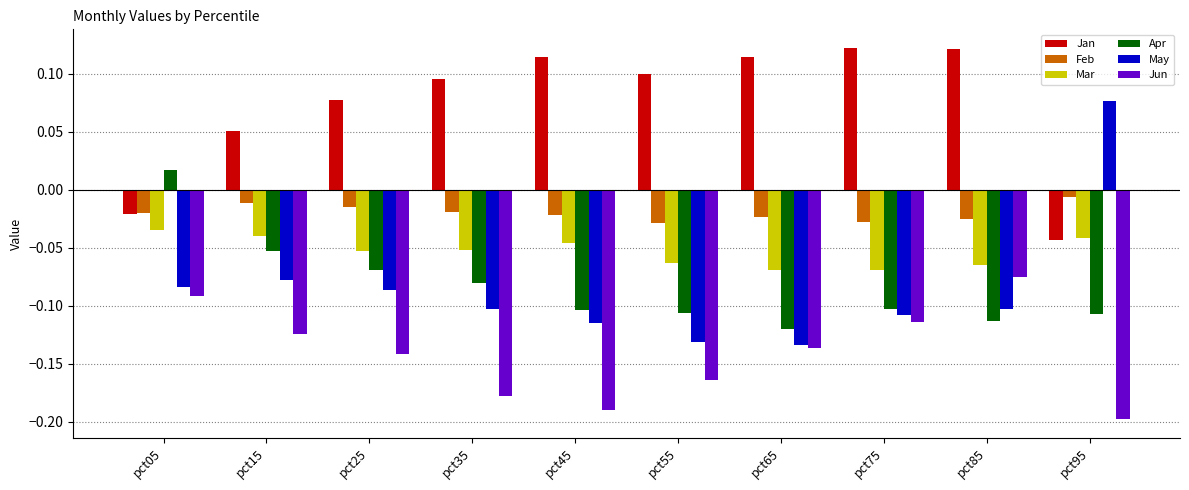

The Jun series shows -0.2 at pct95. True or false?

True